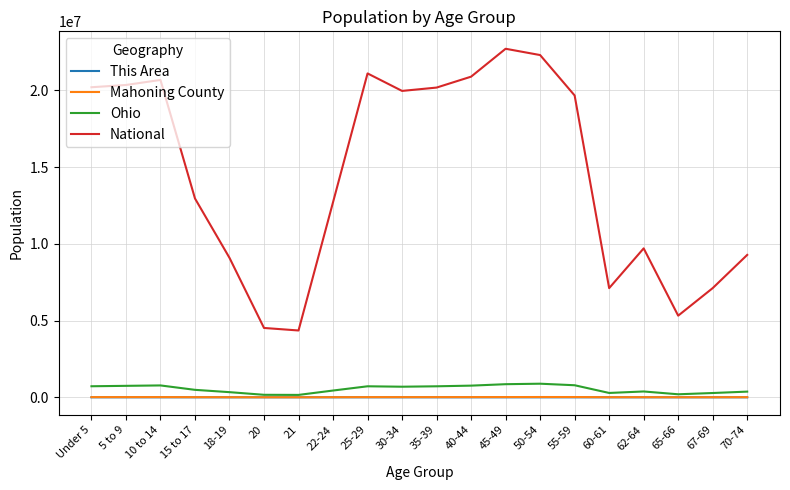

What is the minimum value for Mahoning County?

2766